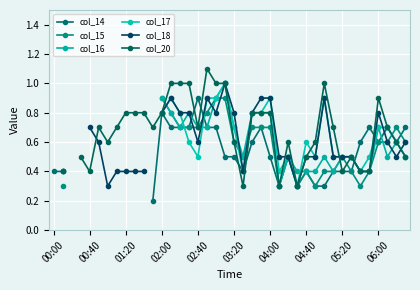

Is this an area chart (filled region under the line)?

No